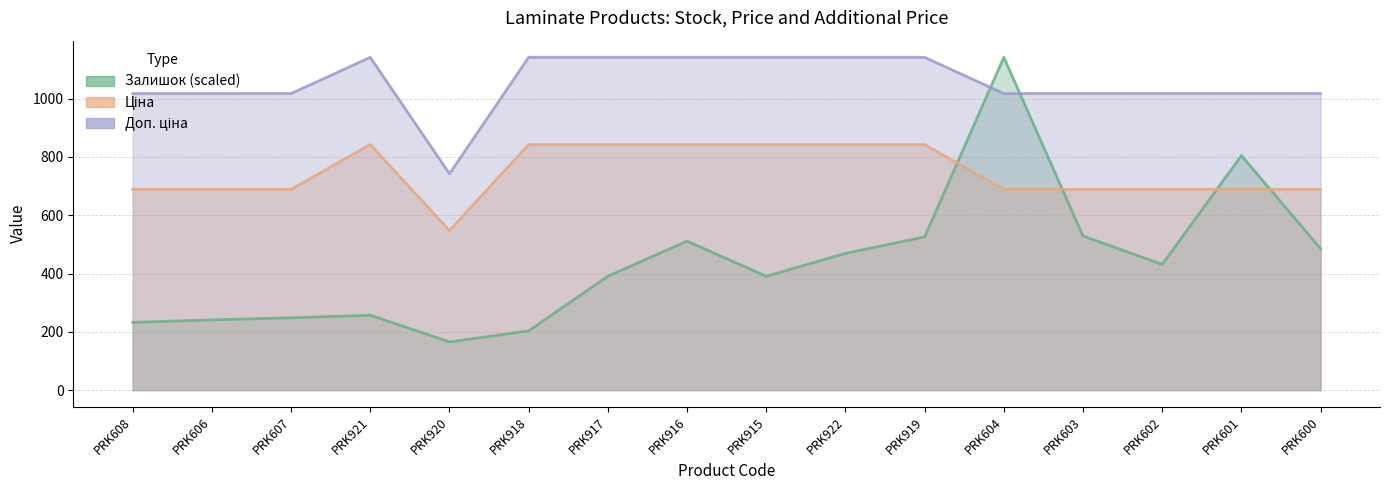

Where is the first local minimum for Доп. ціна?

PRK920